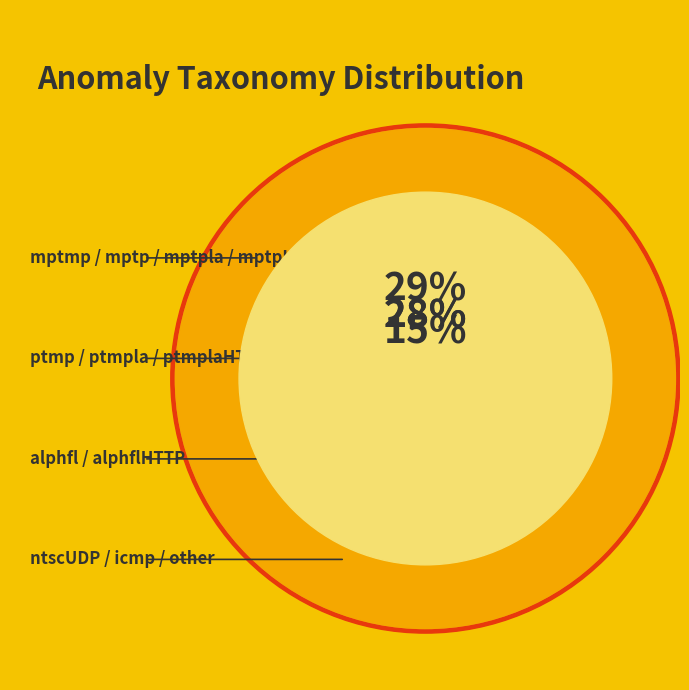

Does any single category account for the majority?

No